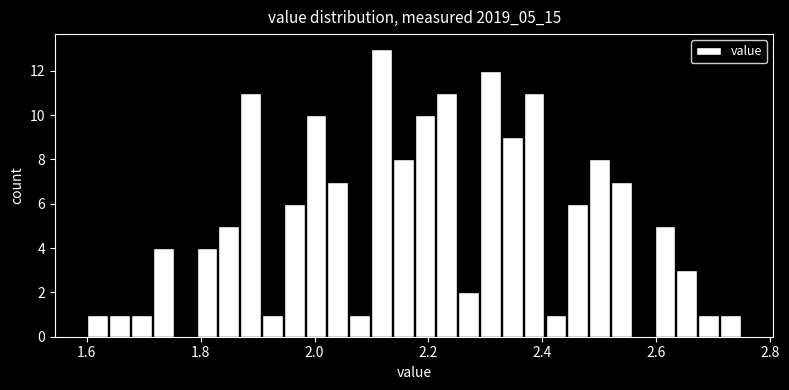

Around what value on the x-axis is the tallest bar? Give the approximate position of its centre, as read against the axis.

2.12